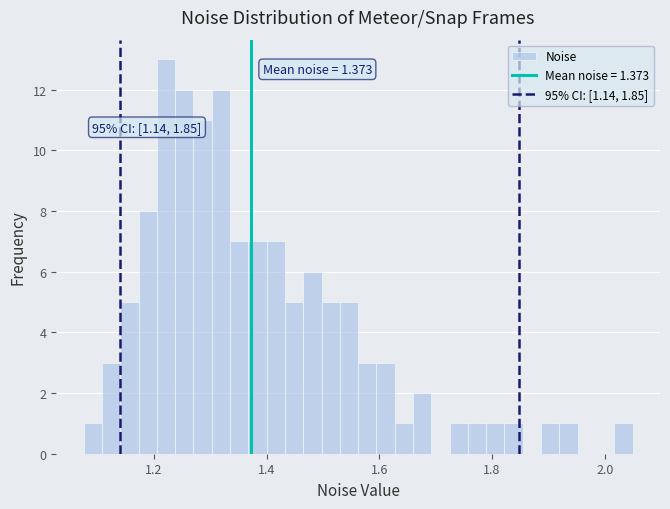

Read against the x-axis, roughly where is the centre of the tallest bar?

1.22